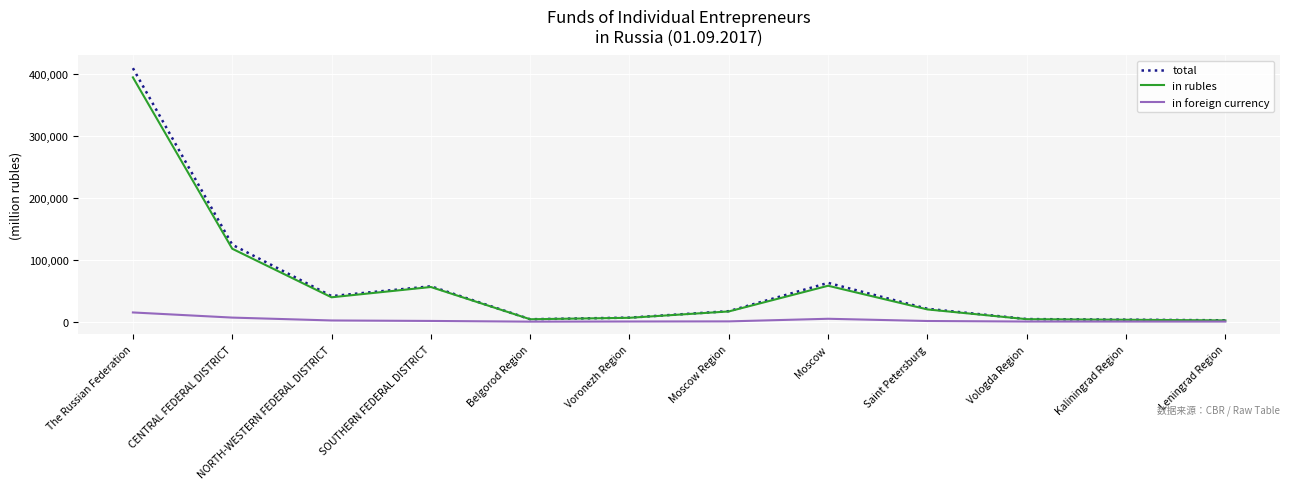

Which series changed the most between NORTH-WESTERN FEDERAL DISTRICT and Saint Petersburg?

total